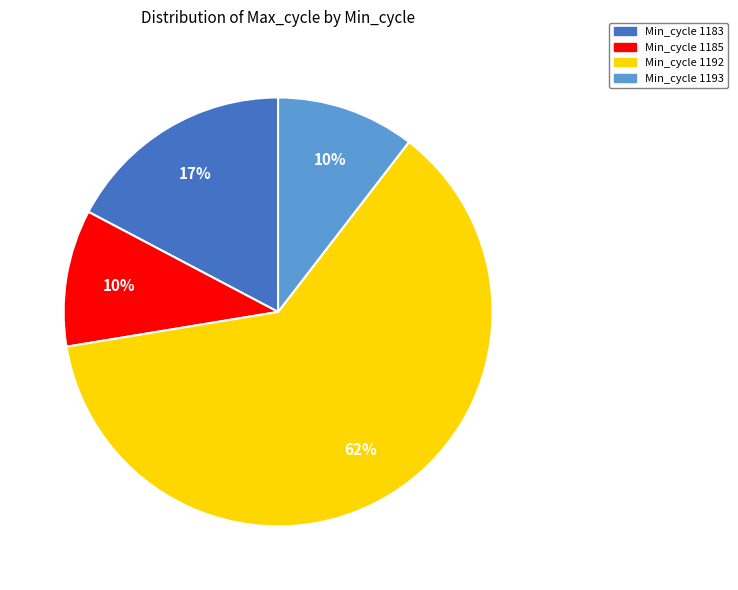

What is the ratio of the value at Min_cycle 1192 to the value at Min_cycle 1183?

3.6